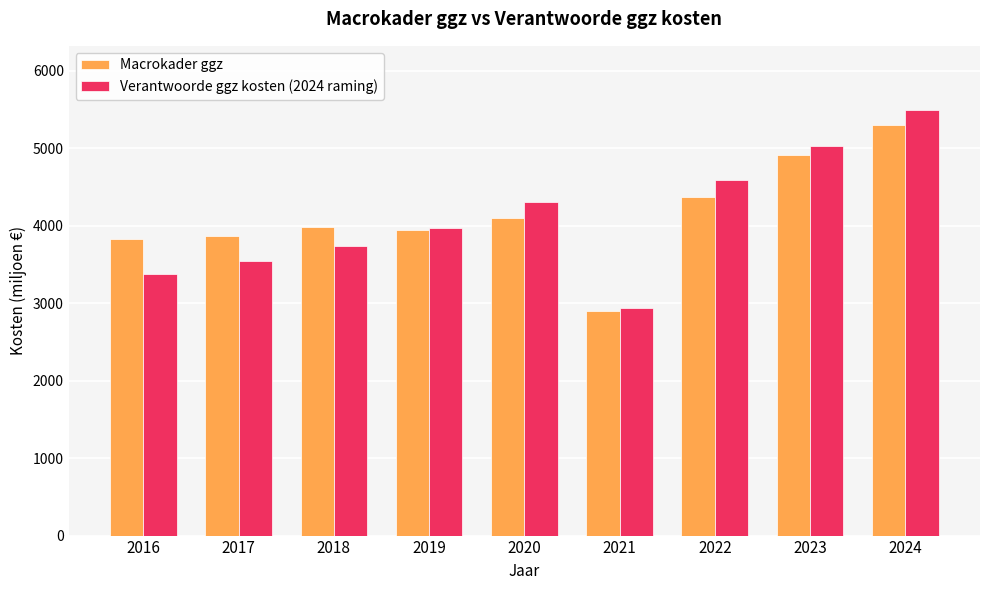

How many bars are there in each group?

2